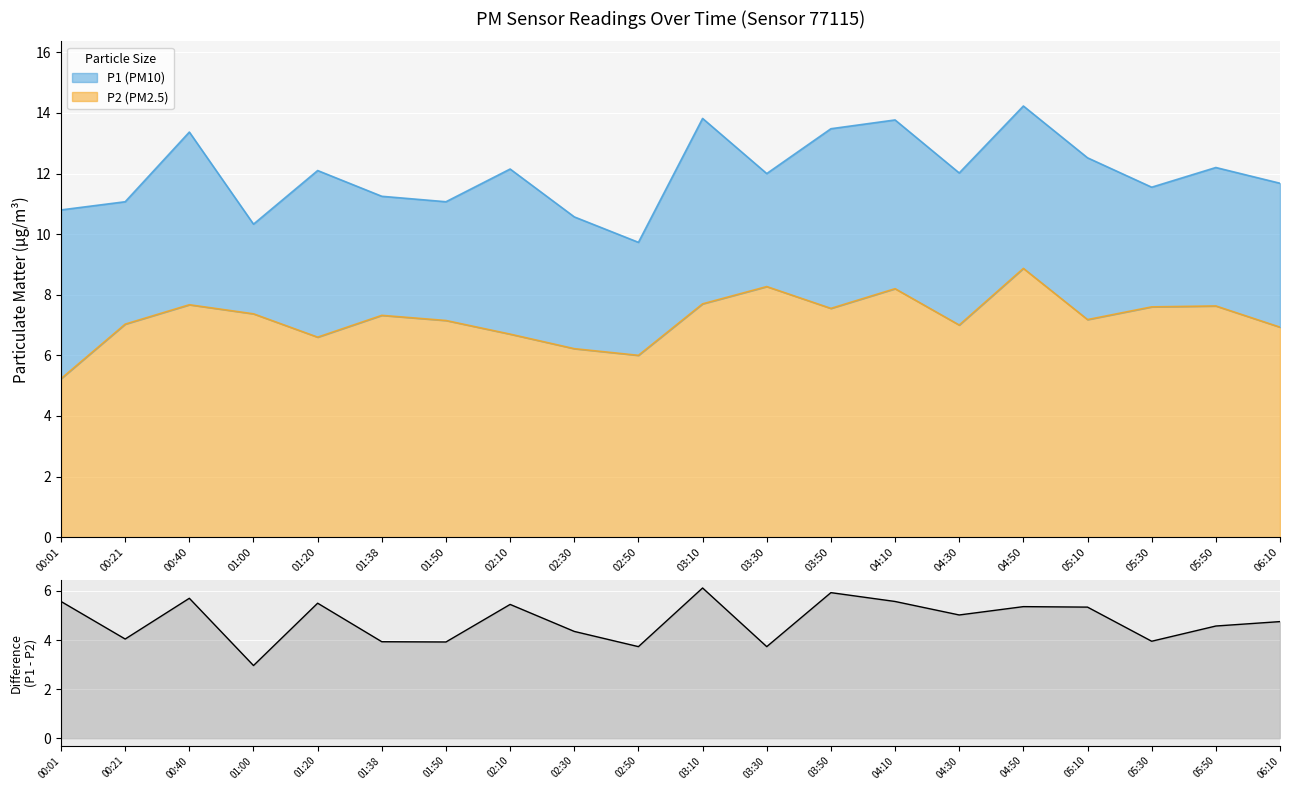

What is the label of the 9th point from the right?

03:30